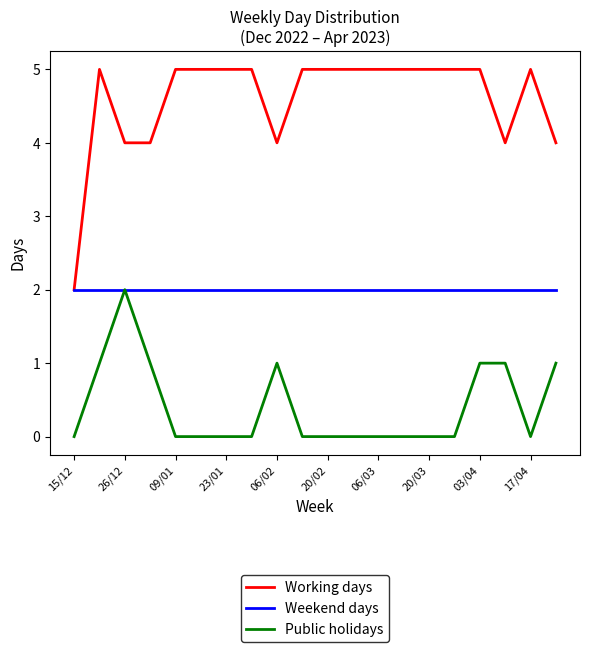

How many series are shown in this chart?

3